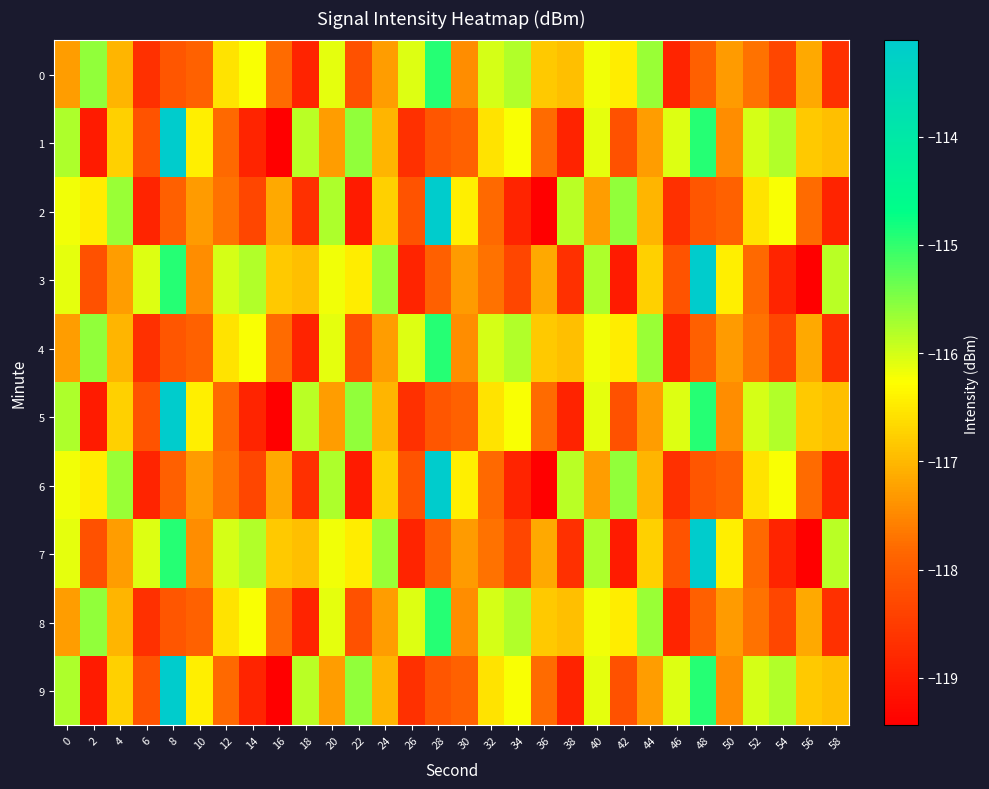

Reading left to right, transcribe all the data shown in this chart.

0: 0=-117.3	2=-115.6	4=-117.0	6=-118.7	8=-118.1	10=-117.9	12=-116.6	14=-116.2	16=-117.8	18=-118.9	20=-116.1	22=-118.2	24=-117.3	26=-116.1	28=-114.9	30=-117.4	32=-116.0	34=-115.8	36=-116.8	38=-116.9	40=-116.2	42=-116.5	44=-115.7	46=-118.8	48=-117.9	50=-117.3	52=-117.7	54=-118.3	56=-117.2	58=-118.7
1: 0=-115.8	2=-119.0	4=-116.8	6=-118.2	8=-113.1	10=-116.4	12=-117.8	14=-118.9	16=-119.4	18=-115.8	20=-117.3	22=-115.6	24=-117.0	26=-118.7	28=-118.1	30=-117.9	32=-116.6	34=-116.2	36=-117.8	38=-118.9	40=-116.1	42=-118.2	44=-117.3	46=-116.1	48=-114.9	50=-117.4	52=-116.0	54=-115.8	56=-116.8	58=-116.9
2: 0=-116.2	2=-116.5	4=-115.7	6=-118.8	8=-117.9	10=-117.3	12=-117.7	14=-118.3	16=-117.2	18=-118.7	20=-115.8	22=-119.0	24=-116.8	26=-118.2	28=-113.1	30=-116.4	32=-117.8	34=-118.9	36=-119.4	38=-115.8	40=-117.3	42=-115.6	44=-117.0	46=-118.7	48=-118.1	50=-117.9	52=-116.6	54=-116.2	56=-117.8	58=-118.9
3: 0=-116.1	2=-118.2	4=-117.3	6=-116.1	8=-114.9	10=-117.4	12=-116.0	14=-115.8	16=-116.8	18=-116.9	20=-116.2	22=-116.5	24=-115.7	26=-118.8	28=-117.9	30=-117.3	32=-117.7	34=-118.3	36=-117.2	38=-118.7	40=-115.8	42=-119.0	44=-116.8	46=-118.2	48=-113.1	50=-116.4	52=-117.8	54=-118.9	56=-119.4	58=-115.8
4: 0=-117.3	2=-115.6	4=-117.0	6=-118.7	8=-118.1	10=-117.9	12=-116.6	14=-116.2	16=-117.8	18=-118.9	20=-116.1	22=-118.2	24=-117.3	26=-116.1	28=-114.9	30=-117.4	32=-116.0	34=-115.8	36=-116.8	38=-116.9	40=-116.2	42=-116.5	44=-115.7	46=-118.8	48=-117.9	50=-117.3	52=-117.7	54=-118.3	56=-117.2	58=-118.7
5: 0=-115.8	2=-119.0	4=-116.8	6=-118.2	8=-113.1	10=-116.4	12=-117.8	14=-118.9	16=-119.4	18=-115.8	20=-117.3	22=-115.6	24=-117.0	26=-118.7	28=-118.1	30=-117.9	32=-116.6	34=-116.2	36=-117.8	38=-118.9	40=-116.1	42=-118.2	44=-117.3	46=-116.1	48=-114.9	50=-117.4	52=-116.0	54=-115.8	56=-116.8	58=-116.9
6: 0=-116.2	2=-116.5	4=-115.7	6=-118.8	8=-117.9	10=-117.3	12=-117.7	14=-118.3	16=-117.2	18=-118.7	20=-115.8	22=-119.0	24=-116.8	26=-118.2	28=-113.1	30=-116.4	32=-117.8	34=-118.9	36=-119.4	38=-115.8	40=-117.3	42=-115.6	44=-117.0	46=-118.7	48=-118.1	50=-117.9	52=-116.6	54=-116.2	56=-117.8	58=-118.9
7: 0=-116.1	2=-118.2	4=-117.3	6=-116.1	8=-114.9	10=-117.4	12=-116.0	14=-115.8	16=-116.8	18=-116.9	20=-116.2	22=-116.5	24=-115.7	26=-118.8	28=-117.9	30=-117.3	32=-117.7	34=-118.3	36=-117.2	38=-118.7	40=-115.8	42=-119.0	44=-116.8	46=-118.2	48=-113.1	50=-116.4	52=-117.8	54=-118.9	56=-119.4	58=-115.8
8: 0=-117.3	2=-115.6	4=-117.0	6=-118.7	8=-118.1	10=-117.9	12=-116.6	14=-116.2	16=-117.8	18=-118.9	20=-116.1	22=-118.2	24=-117.3	26=-116.1	28=-114.9	30=-117.4	32=-116.0	34=-115.8	36=-116.8	38=-116.9	40=-116.2	42=-116.5	44=-115.7	46=-118.8	48=-117.9	50=-117.3	52=-117.7	54=-118.3	56=-117.2	58=-118.7
9: 0=-115.8	2=-119.0	4=-116.8	6=-118.2	8=-113.1	10=-116.4	12=-117.8	14=-118.9	16=-119.4	18=-115.8	20=-117.3	22=-115.6	24=-117.0	26=-118.7	28=-118.1	30=-117.9	32=-116.6	34=-116.2	36=-117.8	38=-118.9	40=-116.1	42=-118.2	44=-117.3	46=-116.1	48=-114.9	50=-117.4	52=-116.0	54=-115.8	56=-116.8	58=-116.9